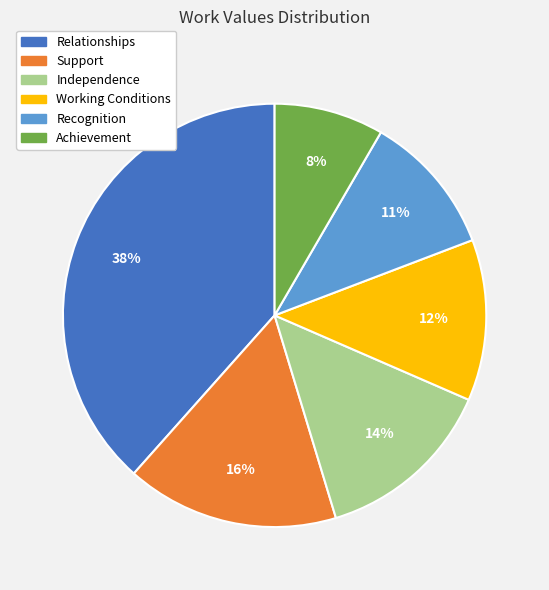

To the nearest percent, what is the difference between the largest and smallest slice percentages?

30%